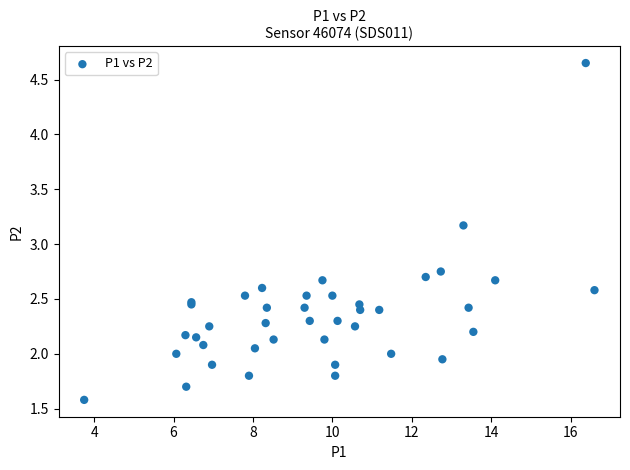

What Y value in the scatter plot is closest to 3?

3.2